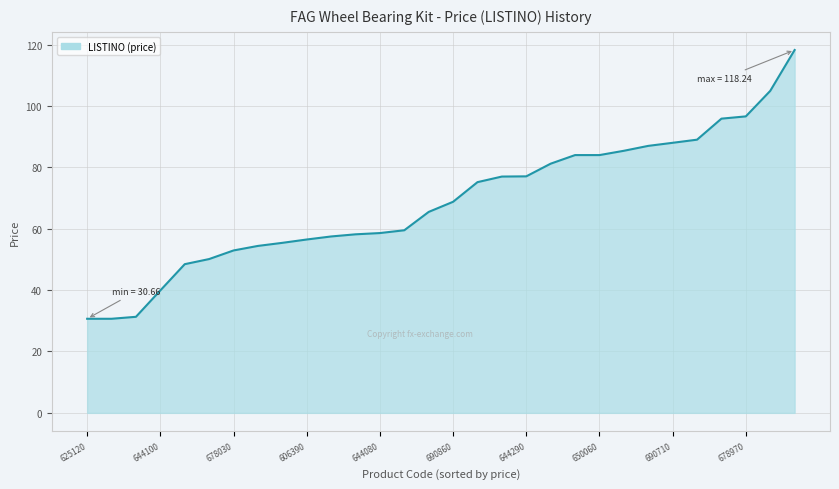

What is the minimum value shown in the chart?

30.7